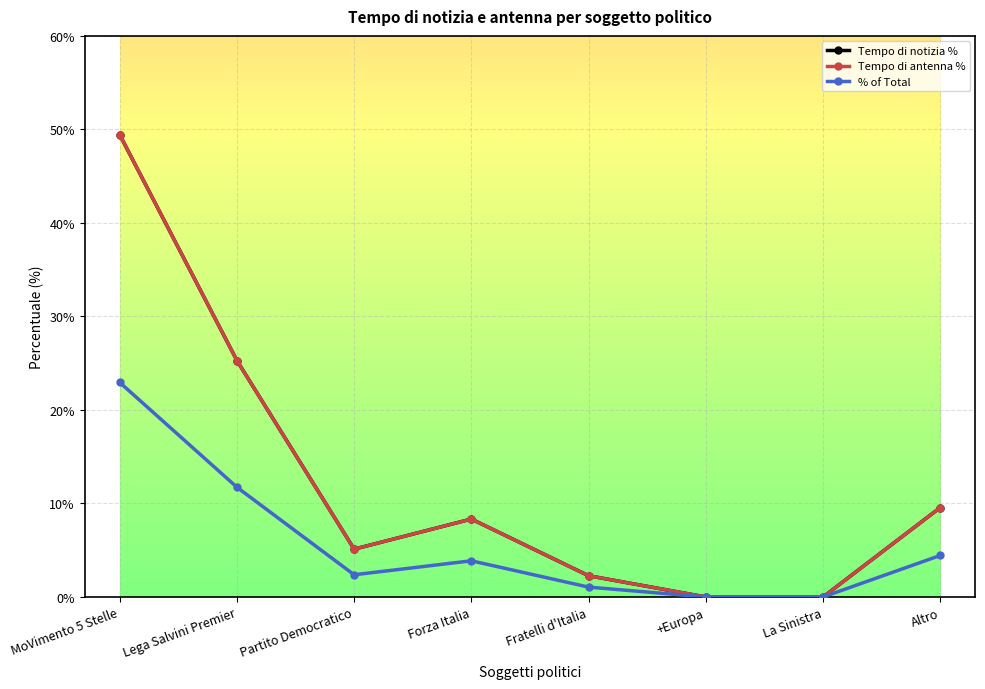

Is it true that Tempo di notizia % equals 0.4 at Lega Salvini Premier?

False